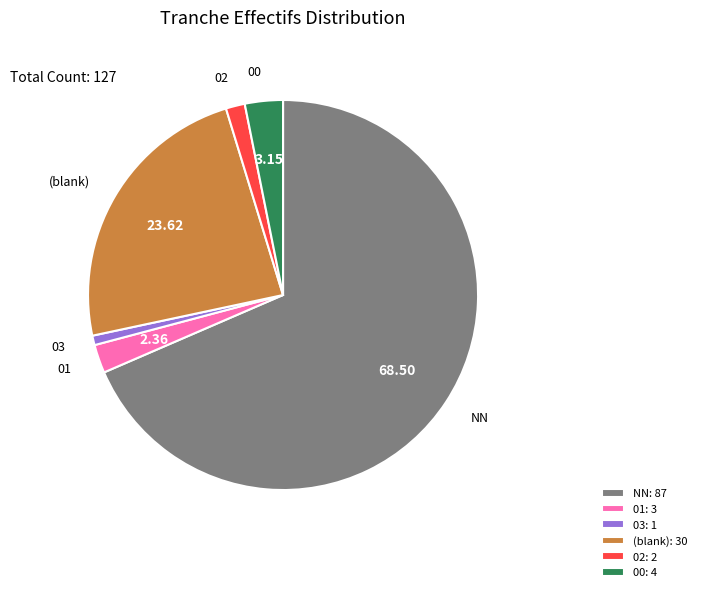

Which slice represents more than half of the pie?

NN: 87